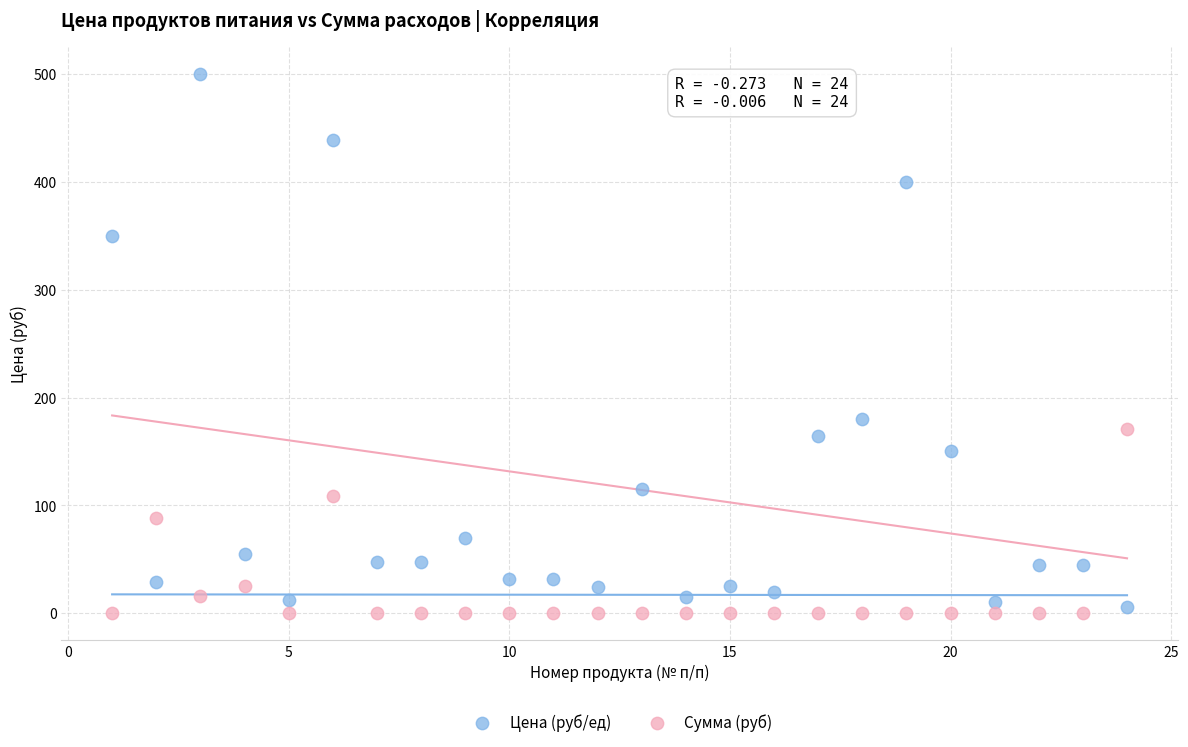

What are all the series names shown in the legend?

Цена (руб/ед), Сумма (руб)